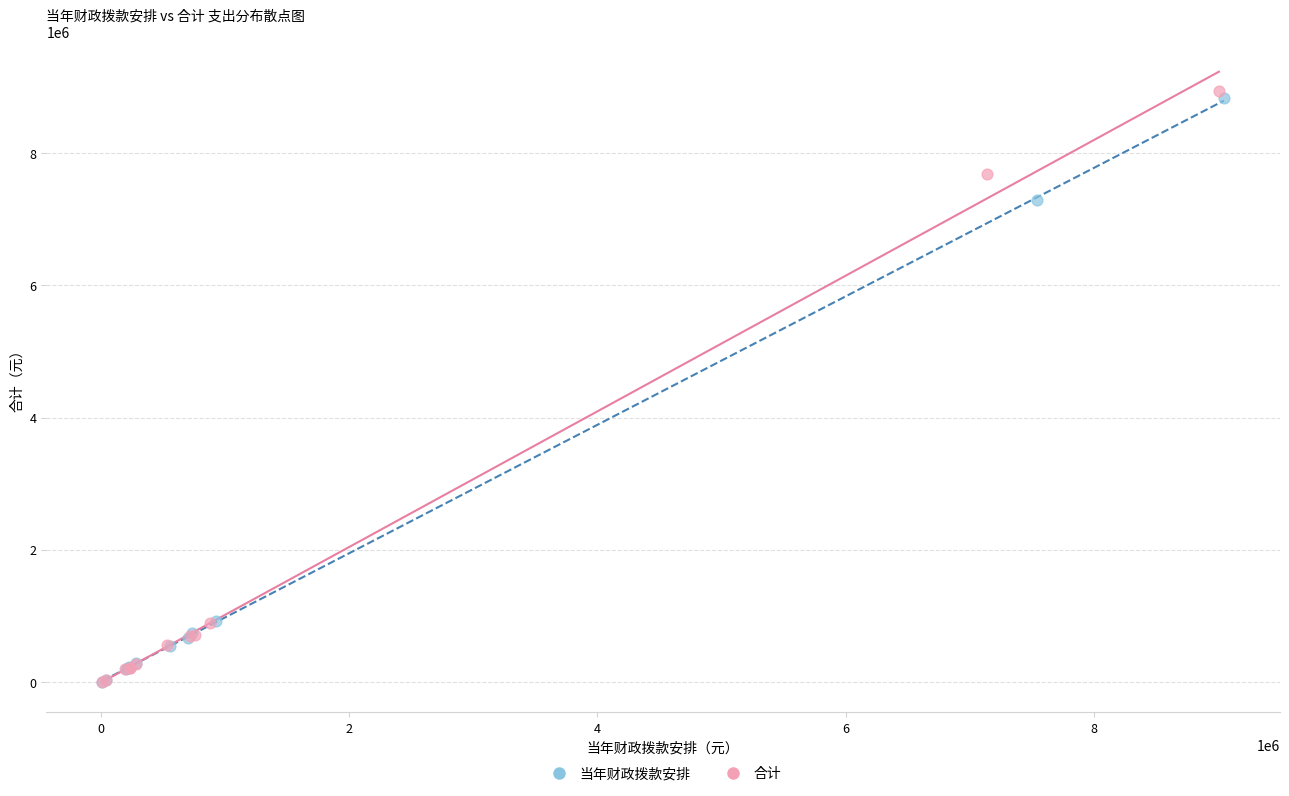

Which series has the largest Y range (max minus min)?

合计